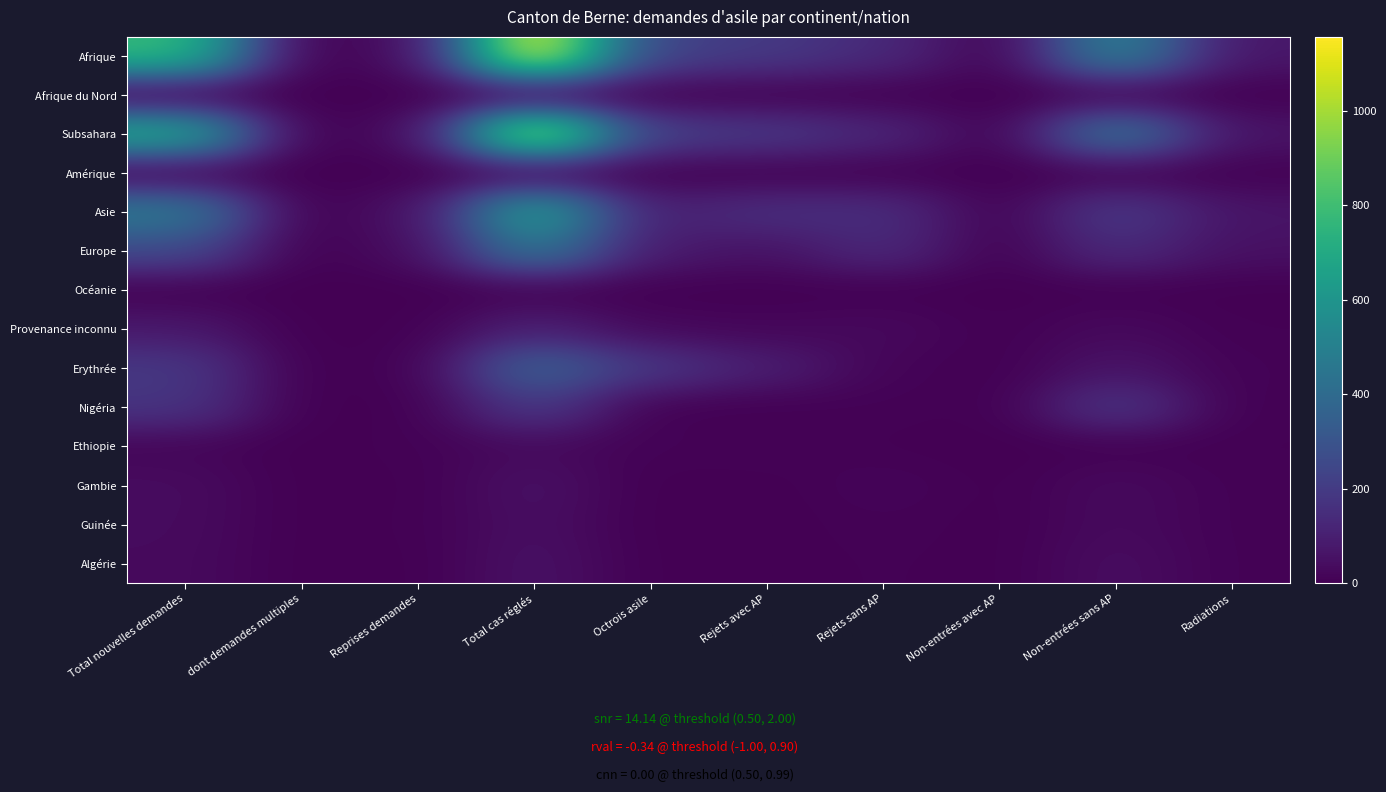

List the series in order of their peak value, lowest first.

Afrique du Nord, Océanie, Amérique, Ethiopie, Guinée, Gambie, Algérie, Provenance inconnu, Nigéria, Erythrée, Europe, Asie, Subsahara, Afrique